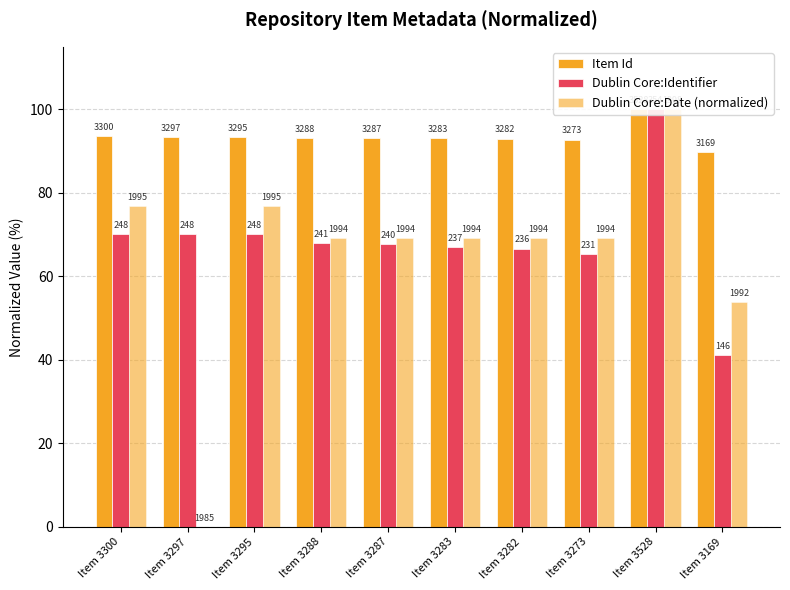

What is the difference between the maximum and second lowest values in the Dublin Core:Identifier series?

34.7